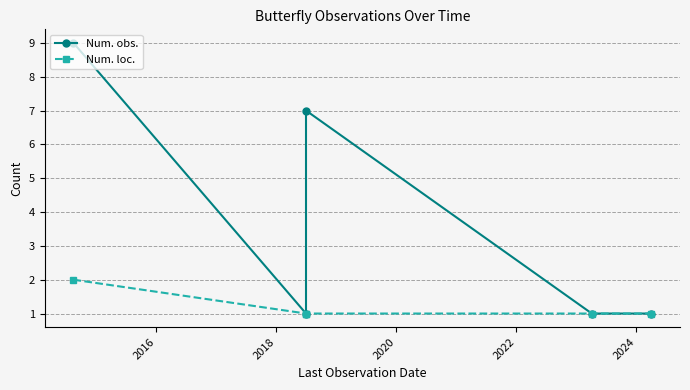

Does the chart have visible grid lines?

Yes